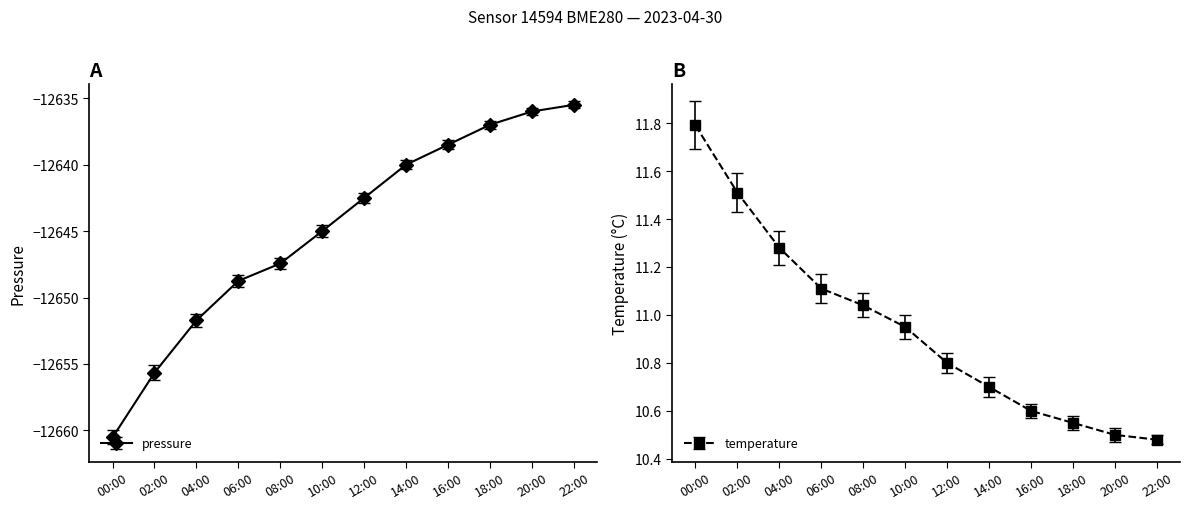

Which series changed the most between 00:00 and 10:00?

pressure